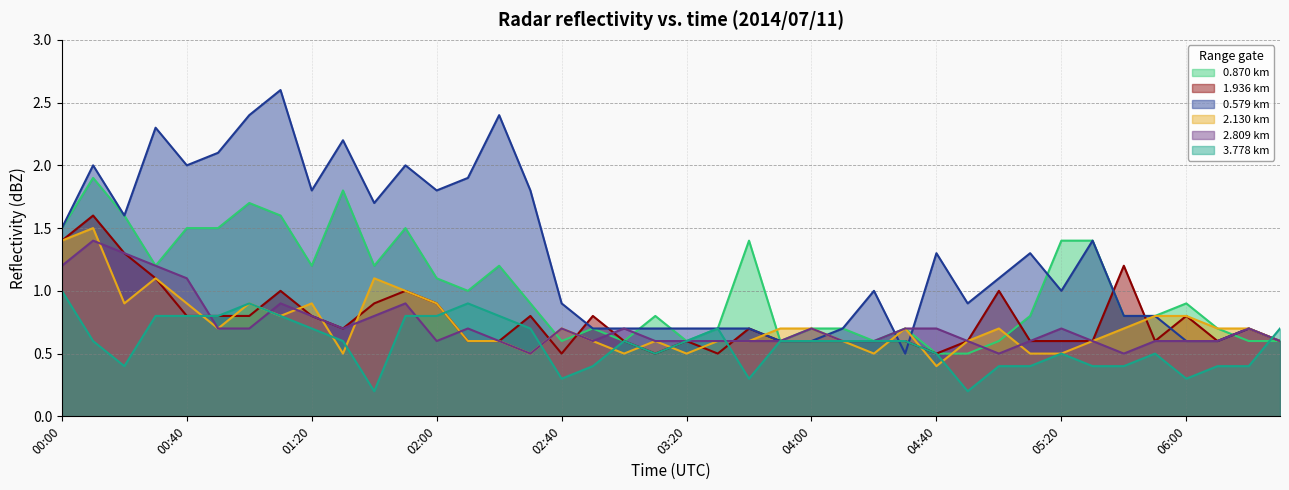

What is the difference between the 0.579 km values at 01:10 and 01:30?

0.4